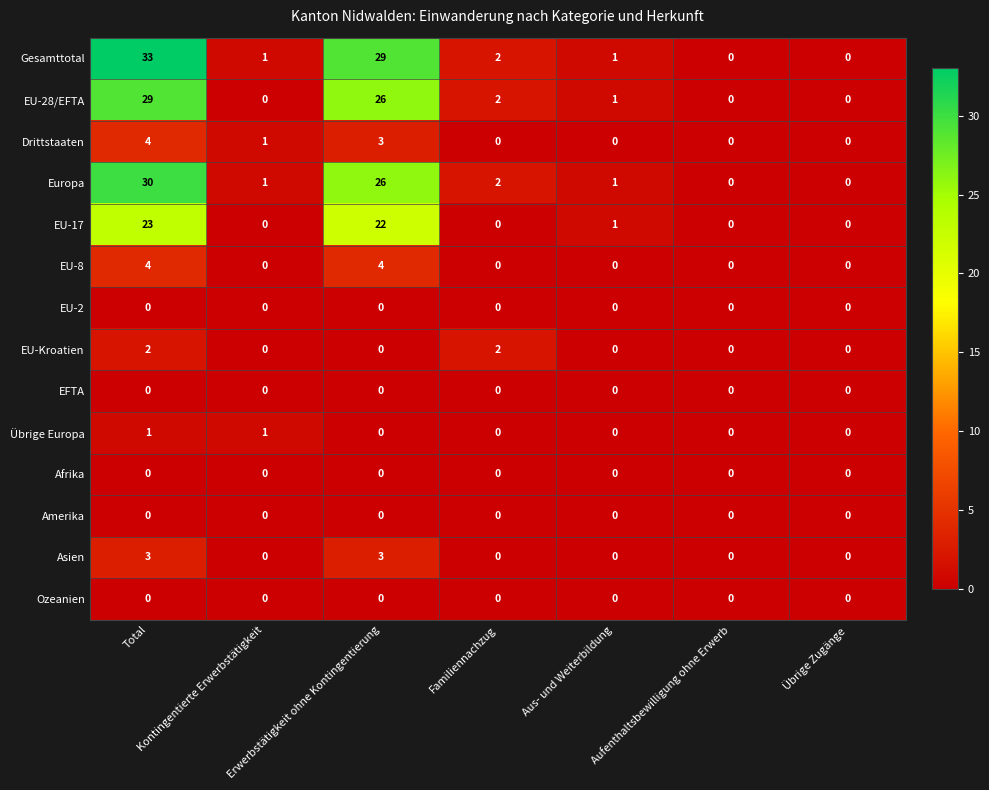

At how many categories does at least one series exceed 5?

2